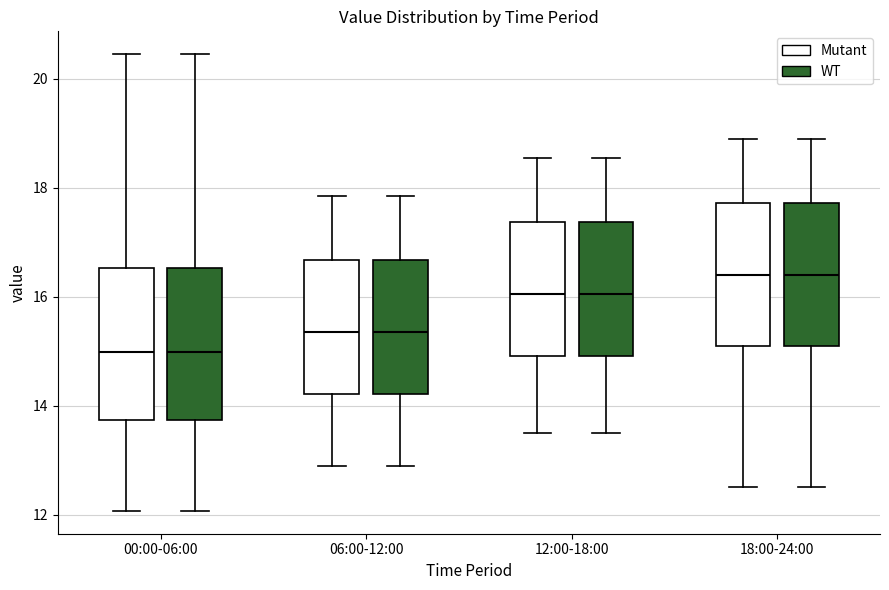

Reading left to right, read every box against the y-axis: the position of its median line, the range the box covers, and the ends of its whiskers. The values are not printed on the chart, so give them approximately, as read against the axis.

00:00-06:00 (Mutant): median 15.0, box 13.8 to 16.6, whiskers 12.0 to 20.4
00:00-06:00 (WT): median 15.0, box 13.8 to 16.6, whiskers 12.0 to 20.4
06:00-12:00 (Mutant): median 15.4, box 14.2 to 16.6, whiskers 13.0 to 17.8
06:00-12:00 (WT): median 15.4, box 14.2 to 16.6, whiskers 13.0 to 17.8
12:00-18:00 (Mutant): median 16.0, box 15.0 to 17.4, whiskers 13.6 to 18.6
12:00-18:00 (WT): median 16.0, box 15.0 to 17.4, whiskers 13.6 to 18.6
18:00-24:00 (Mutant): median 16.4, box 15.0 to 17.8, whiskers 12.6 to 19.0
18:00-24:00 (WT): median 16.4, box 15.0 to 17.8, whiskers 12.6 to 19.0